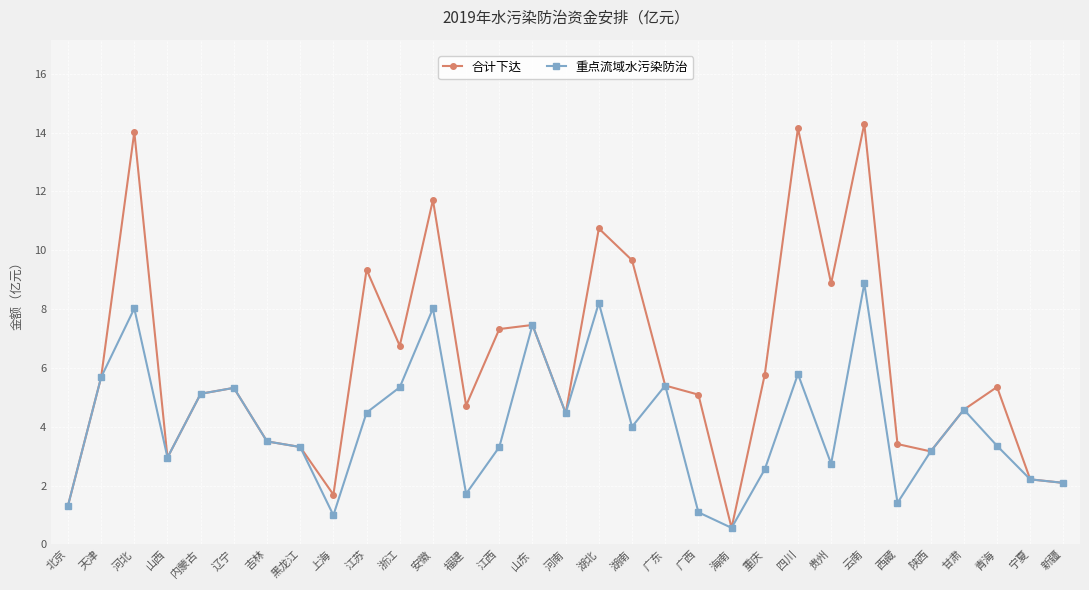

At which label does 重点流域水污染防治 reach its peak?

云南